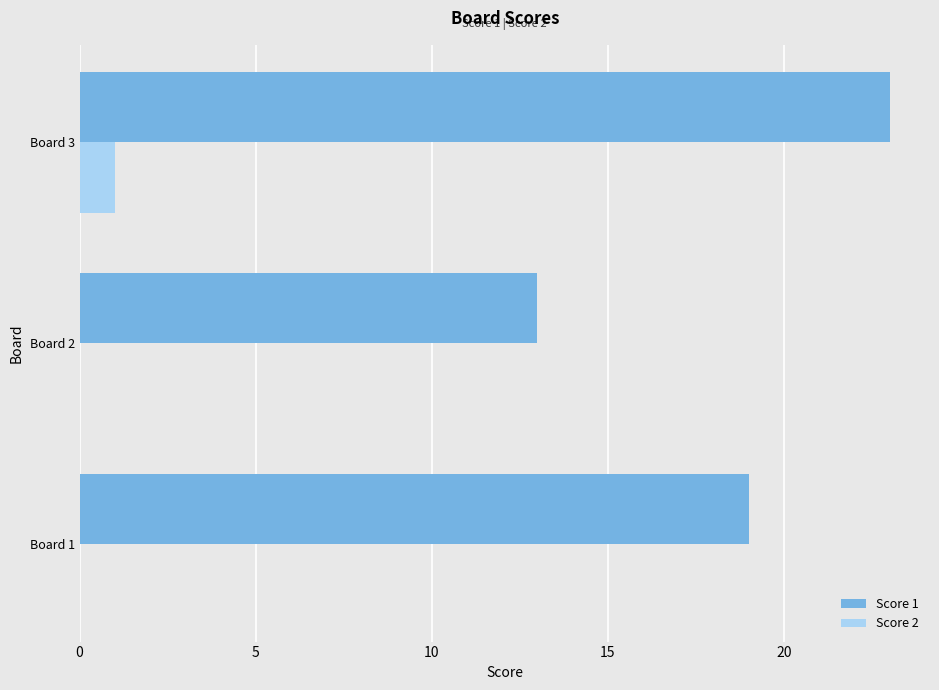

True or false: Score 1 has a value of 23 at Board 3.

True